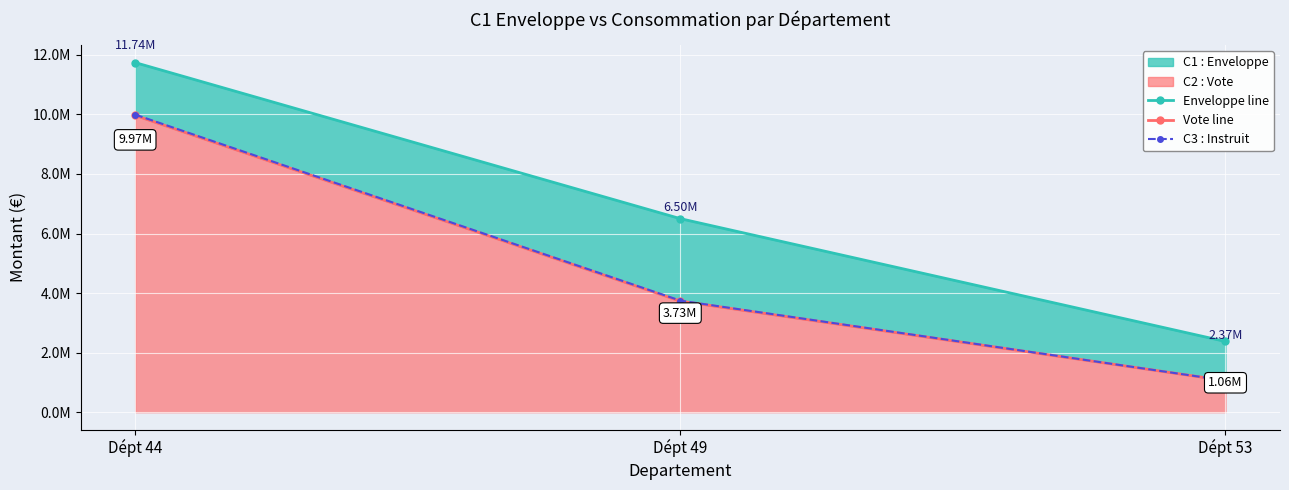

What is the difference between the Vote line values at Dépt 53 and Dépt 44?

8906500.0